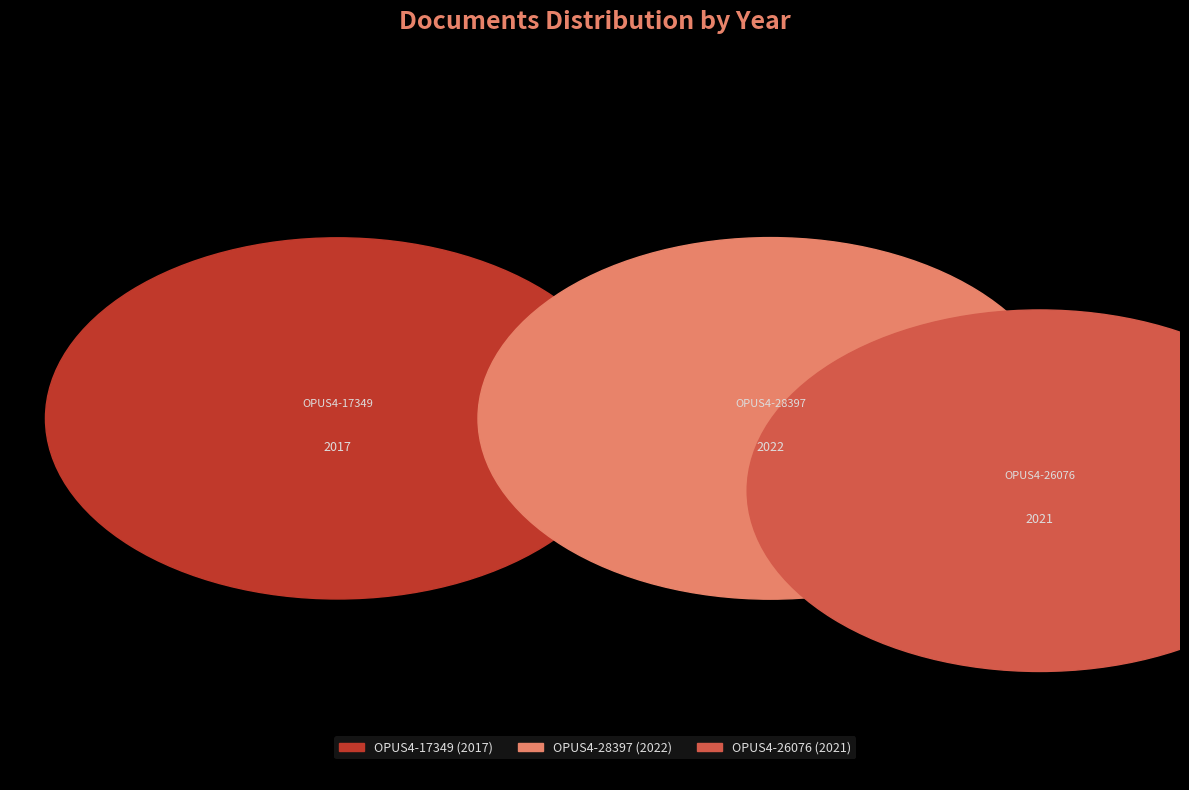

To the nearest percent, what is the average slice percentage?

33%